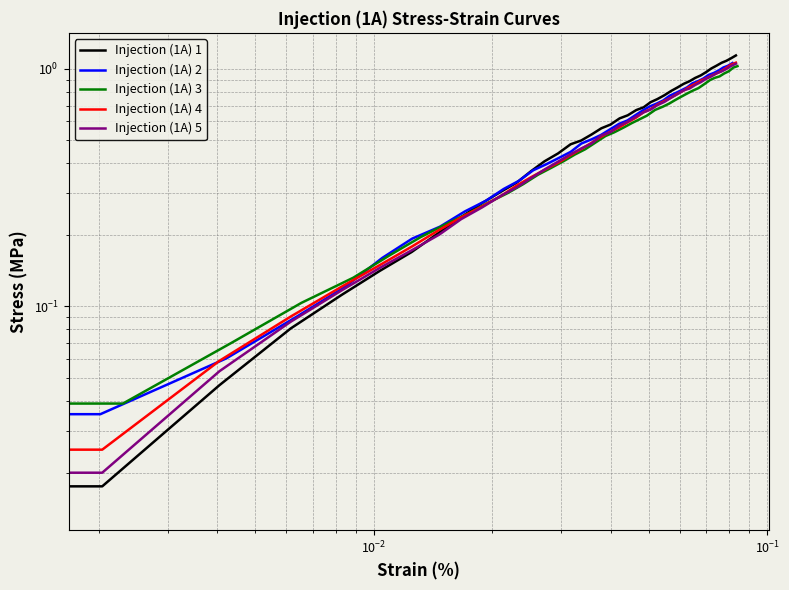

Which series ends up on top after the final intersection of Injection (1A) 4 and Injection (1A) 5?

Injection (1A) 4